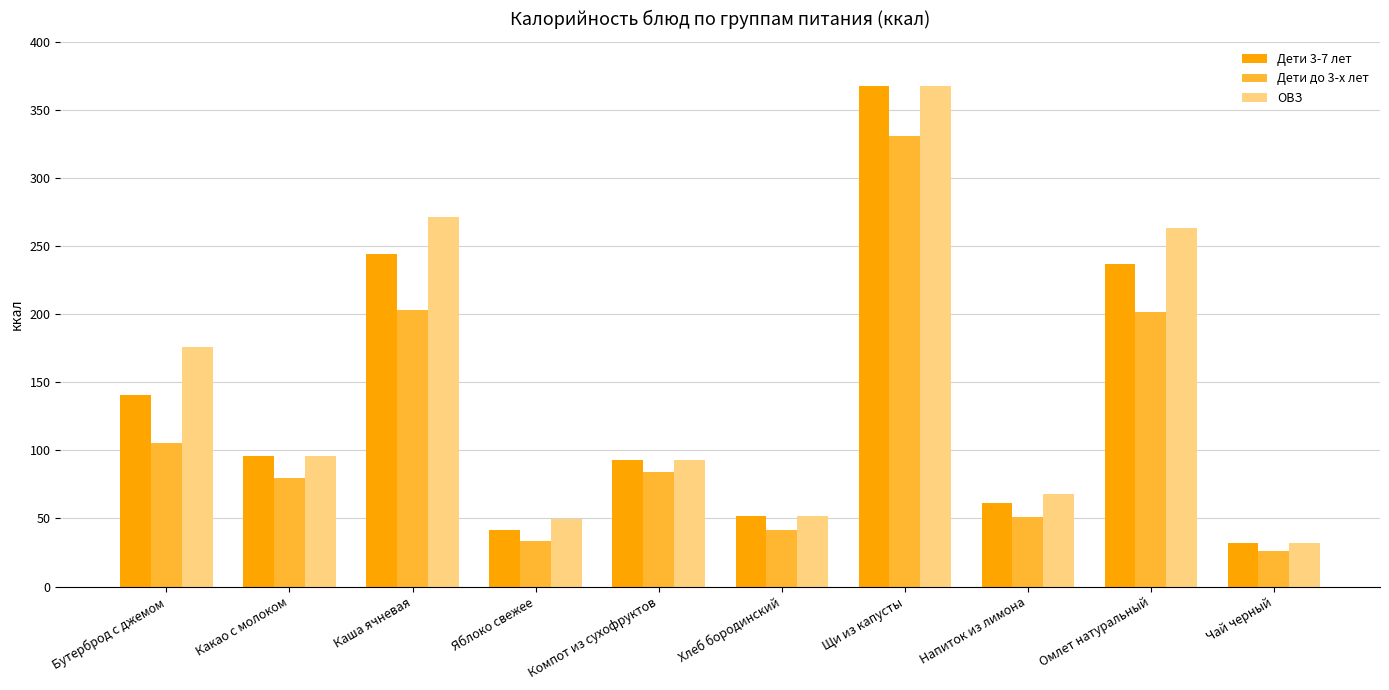

Which series changed the most between Каша ячневая and Яблоко свежее?

ОВЗ